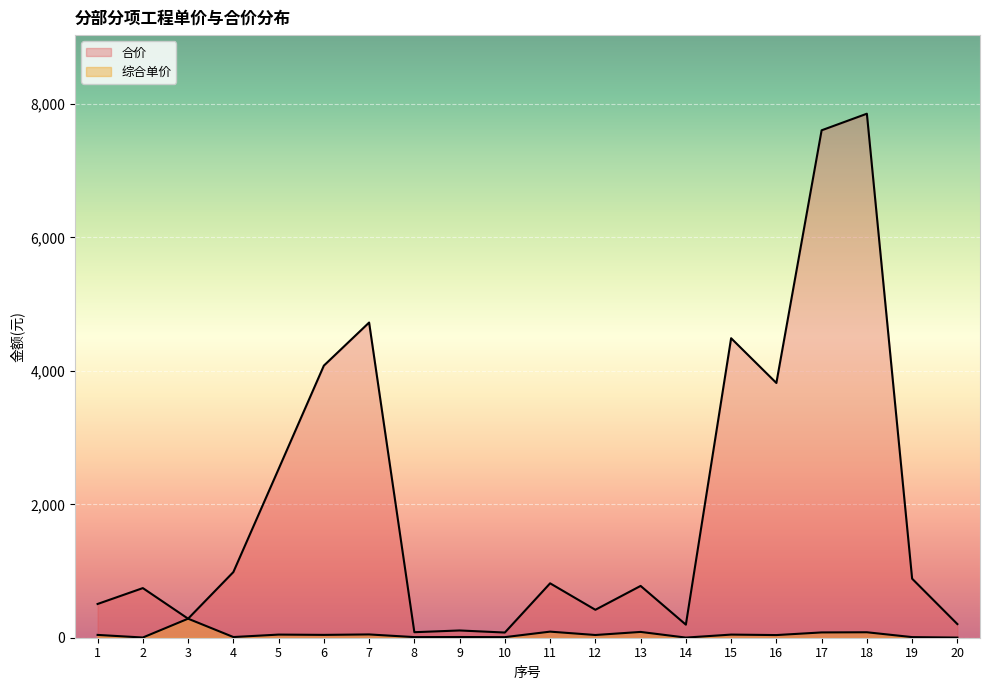

The 合价 series shows 82.8 at 8. True or false?

True